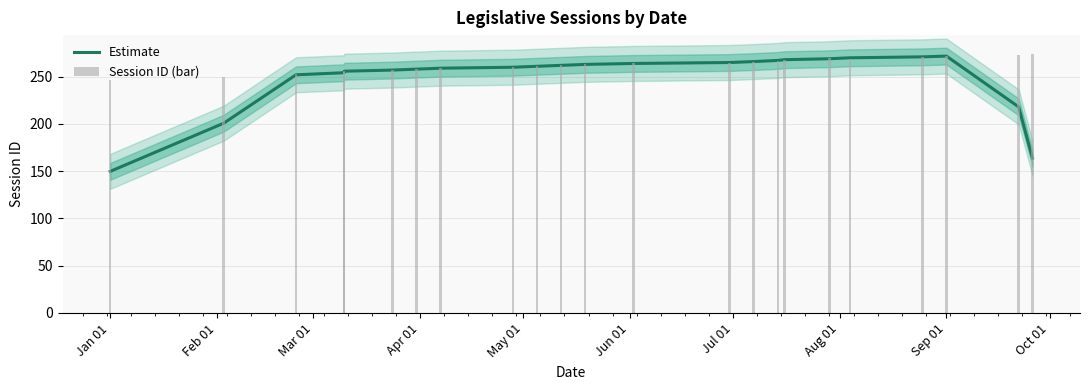

How many data points does each series have?

23